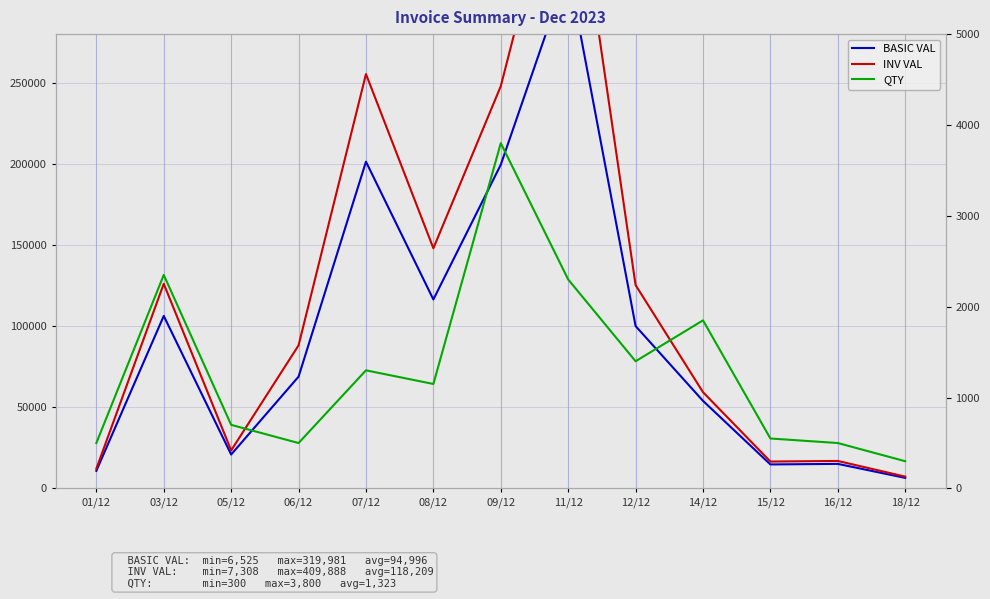

At how many categories does at least one series exceed 100182?

6